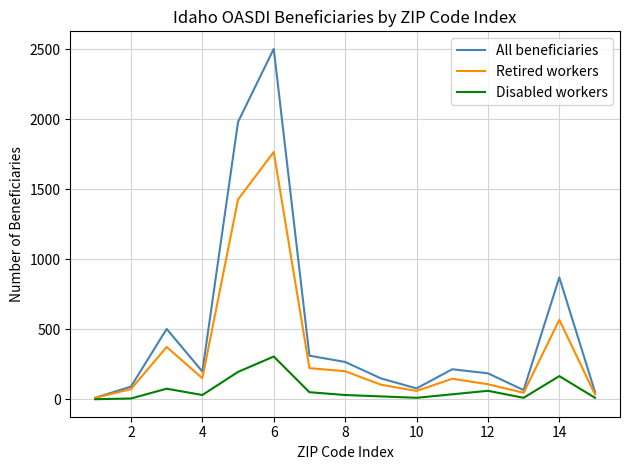

Which series has the largest range (max minus min)?

All beneficiaries